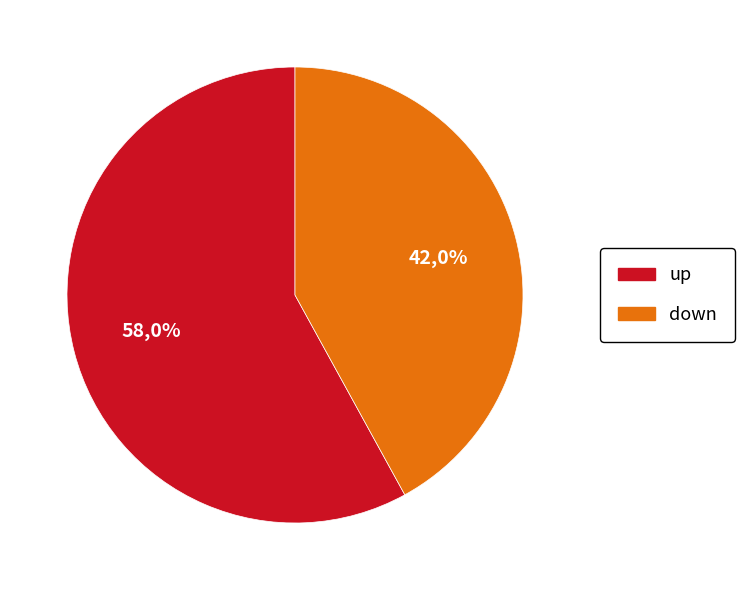

Which slice represents more than half of the pie?

up